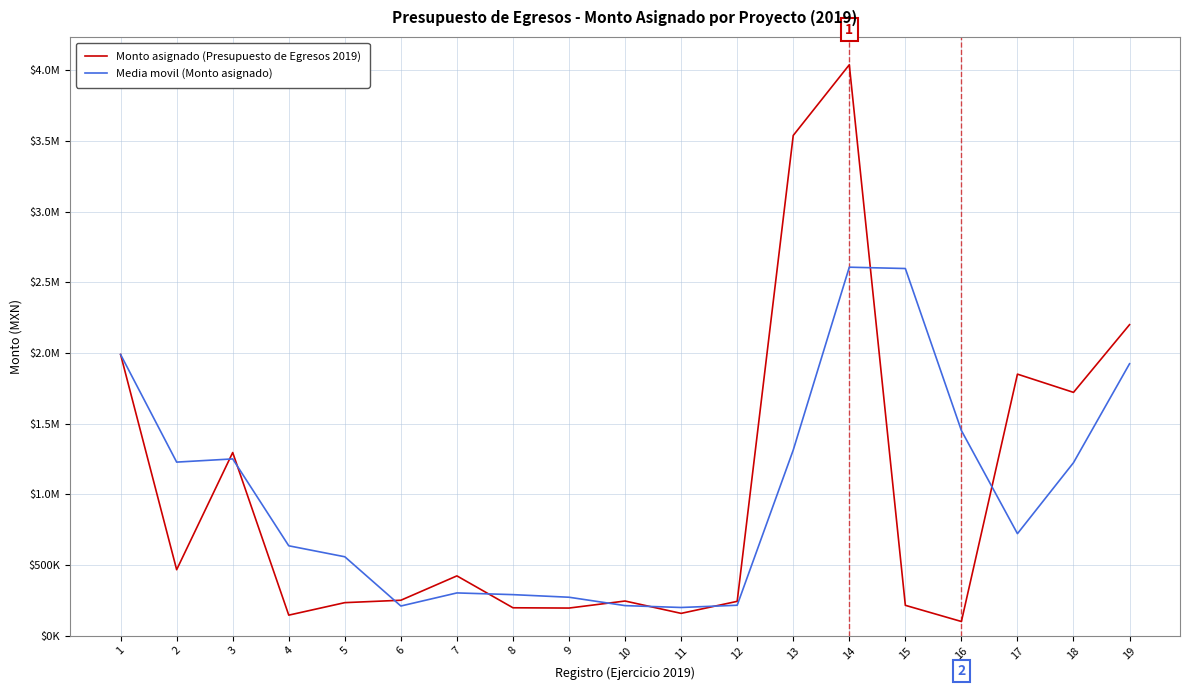

What are all the series names shown in the legend?

Monto asignado (Presupuesto de Egresos 2019), Media movil (Monto asignado)